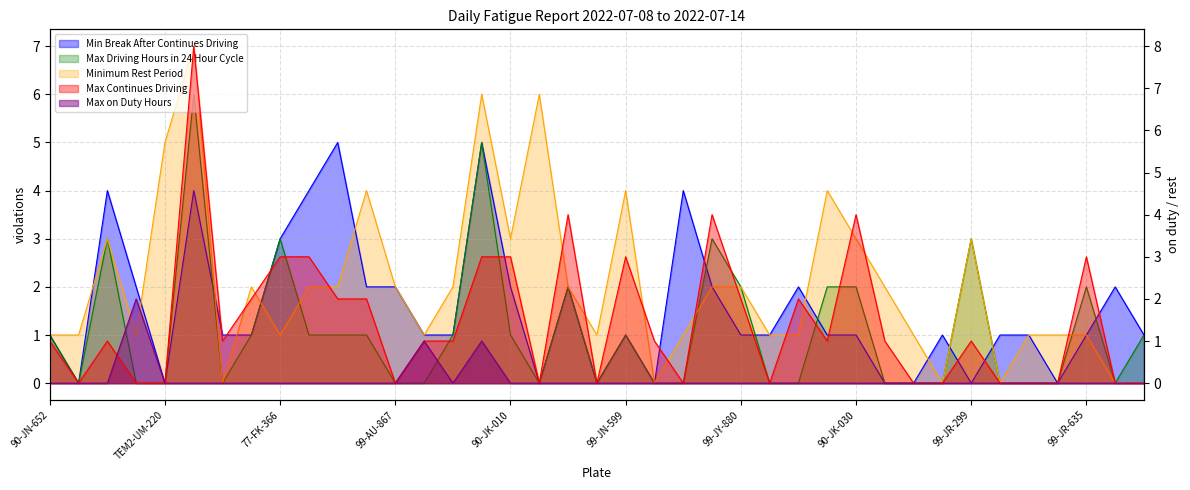

At which category is the sum across all series the highest?

TEM7-0347